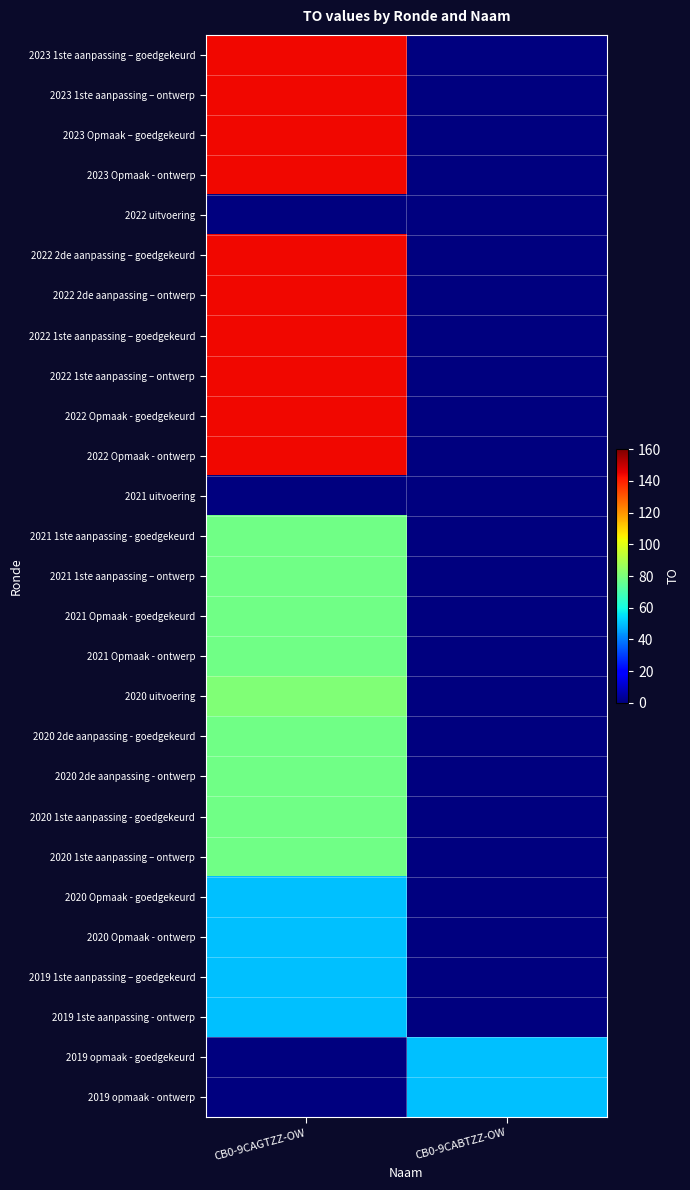

Which has a higher value, CB0-9CABTZZ-OW or CB0-9CAGTZZ-OW?

CB0-9CAGTZZ-OW